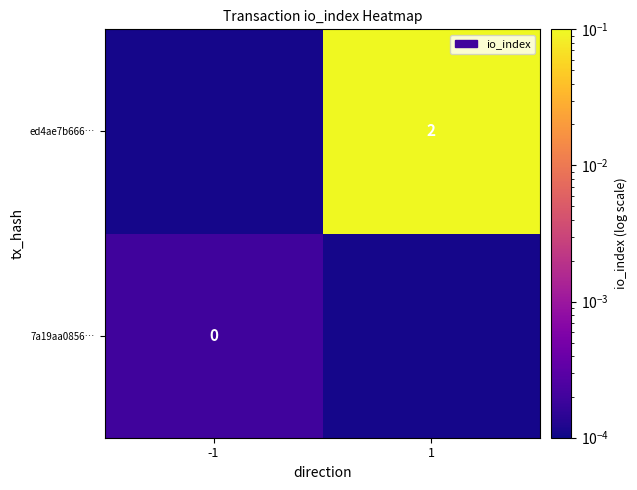

What is the total value across all series at 1?

2.0